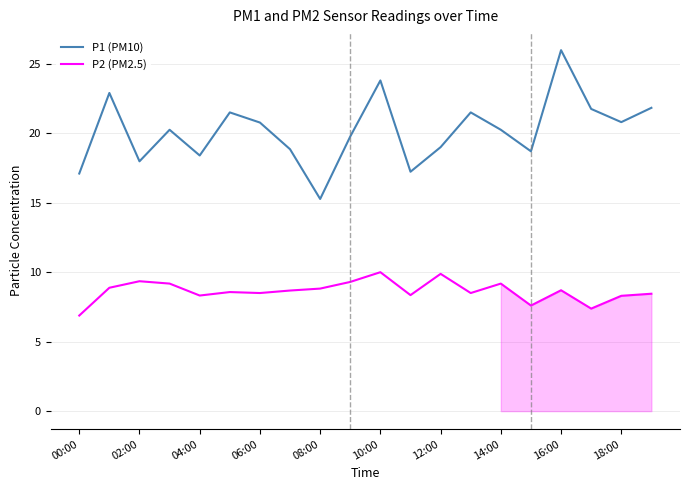

Does the chart display data point markers on the line(s)?

No